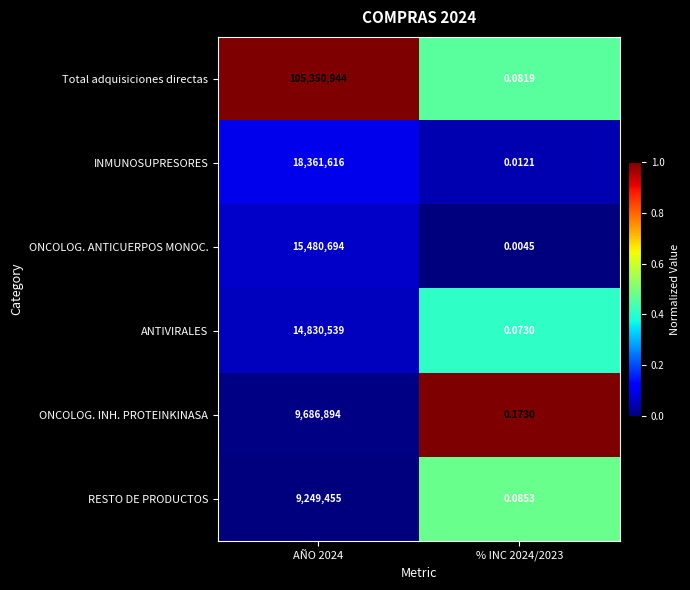

How many data points does each series have?

2